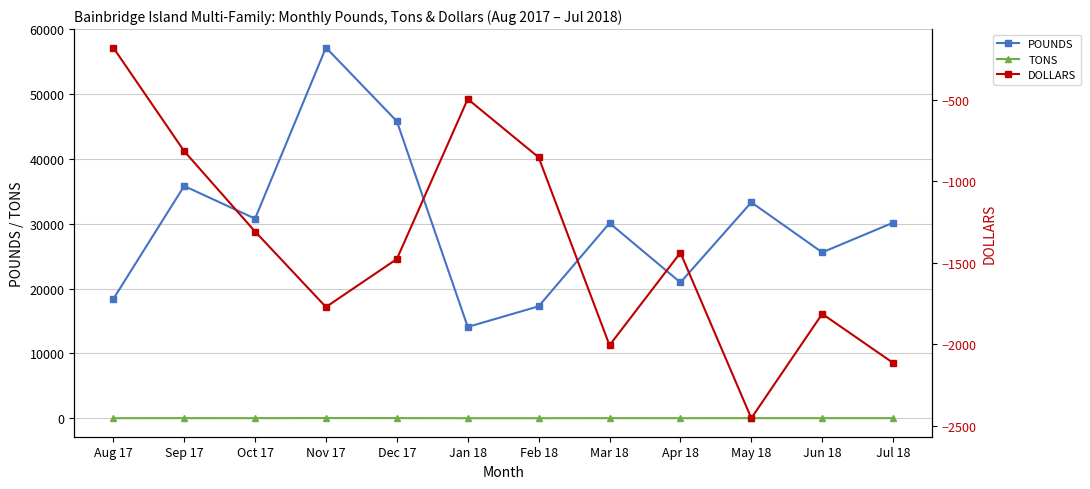

True or false: TONS and DOLLARS cross at least once.

False